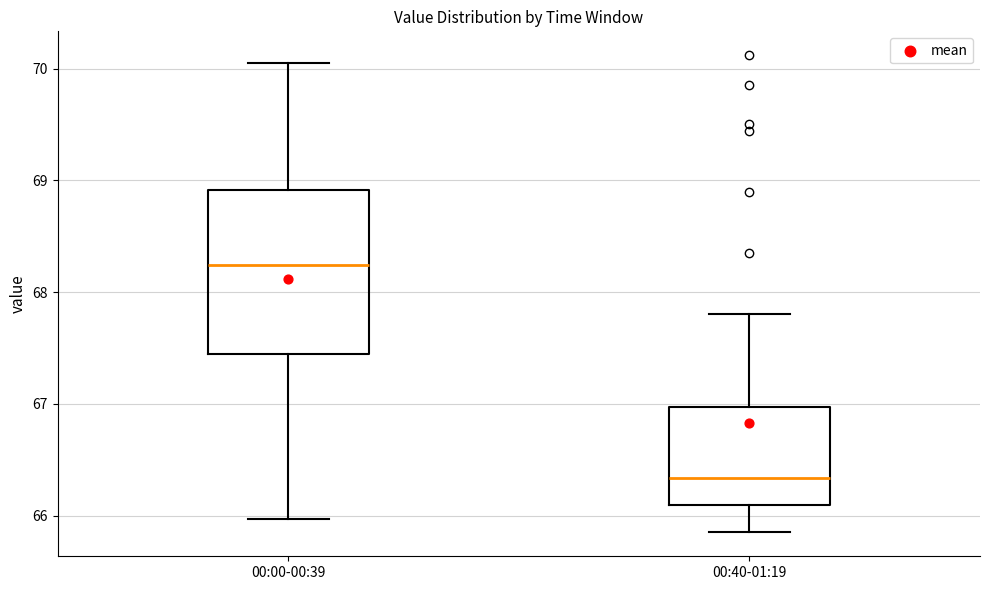

Which box is the tallest, from its lower edge to its upper edge?

00:00-00:39